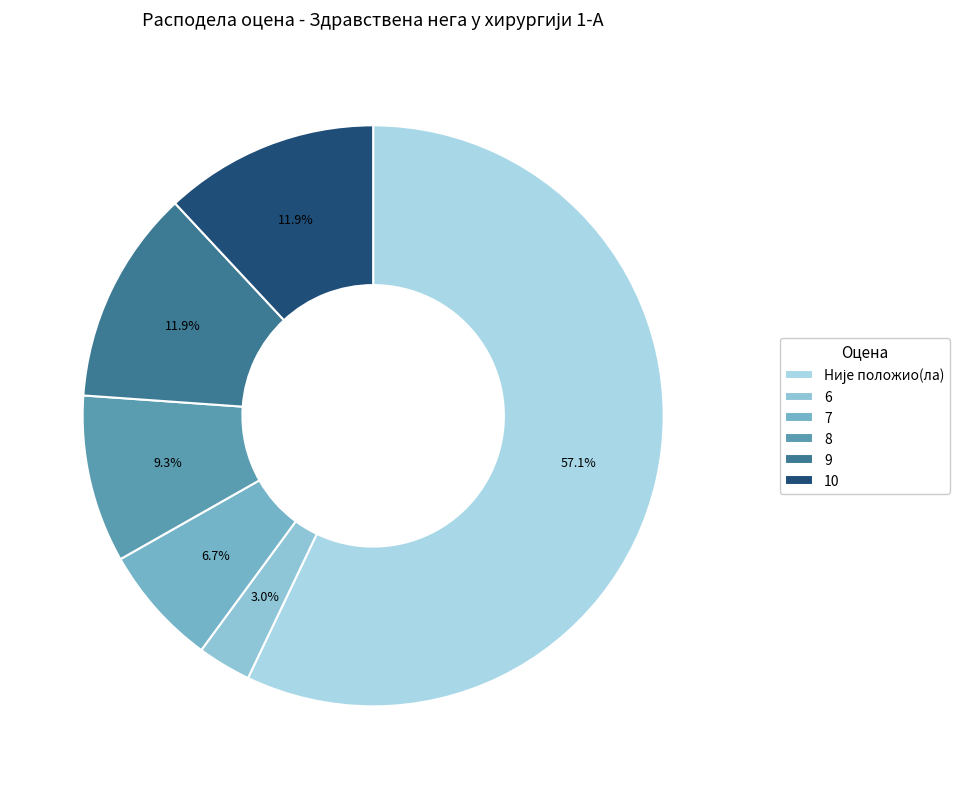

How many slices are in this pie chart?

6